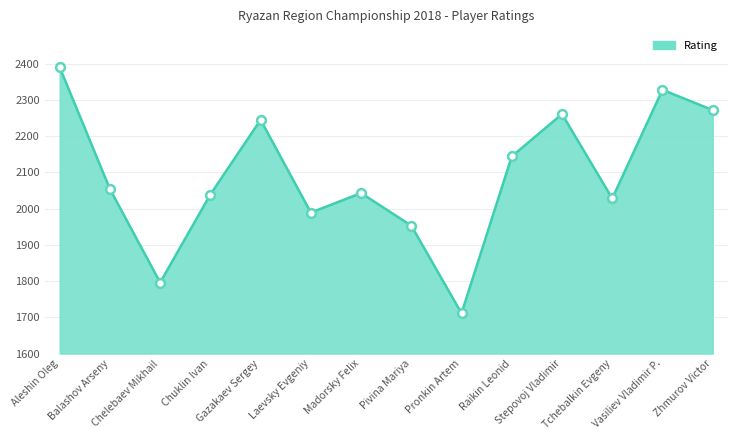

Which has a higher value, Madorsky Felix or Stepovoj Vladimir?

Stepovoj Vladimir